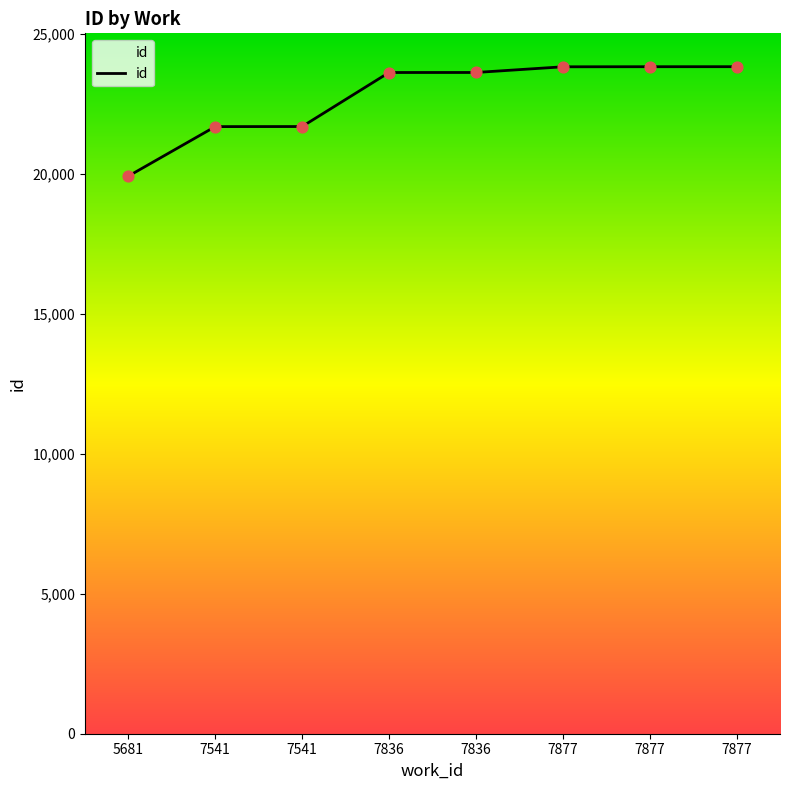

What is the change in value from 5681 to 7836?

+3701